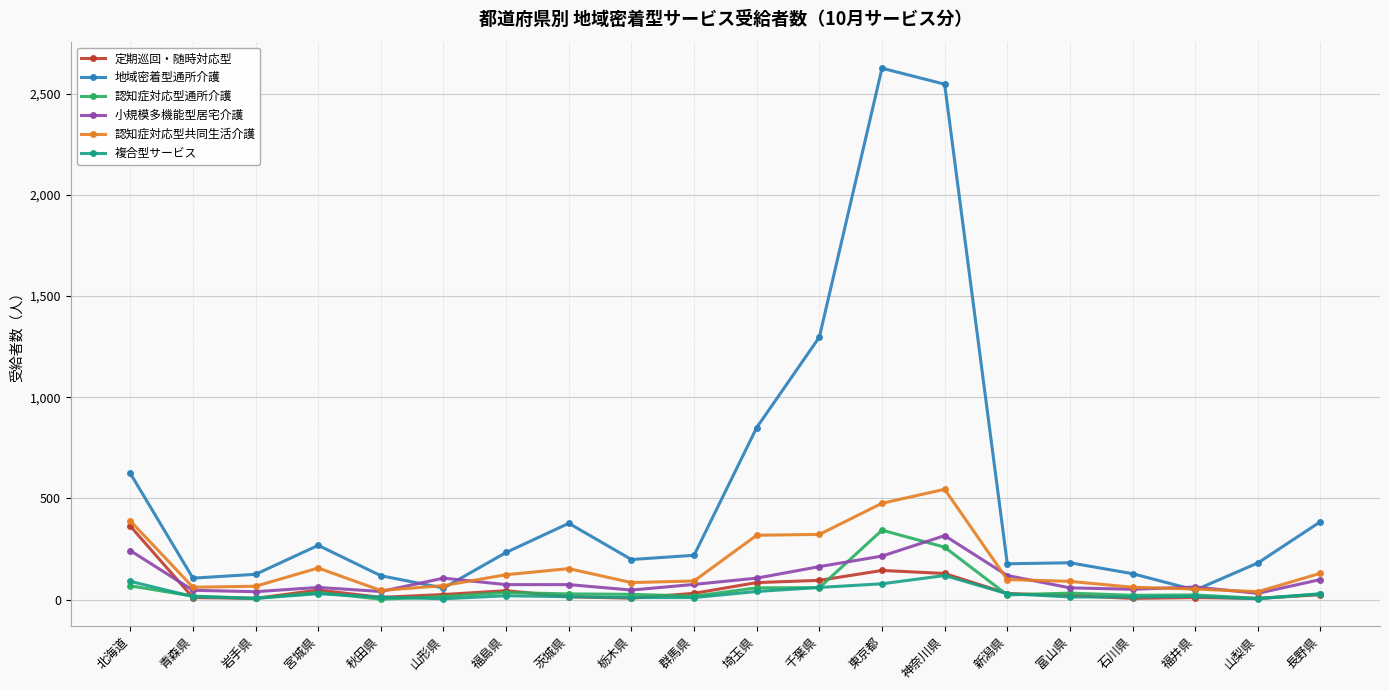

What is the sum of all 小規模多機能型居宅介護 values?

2023